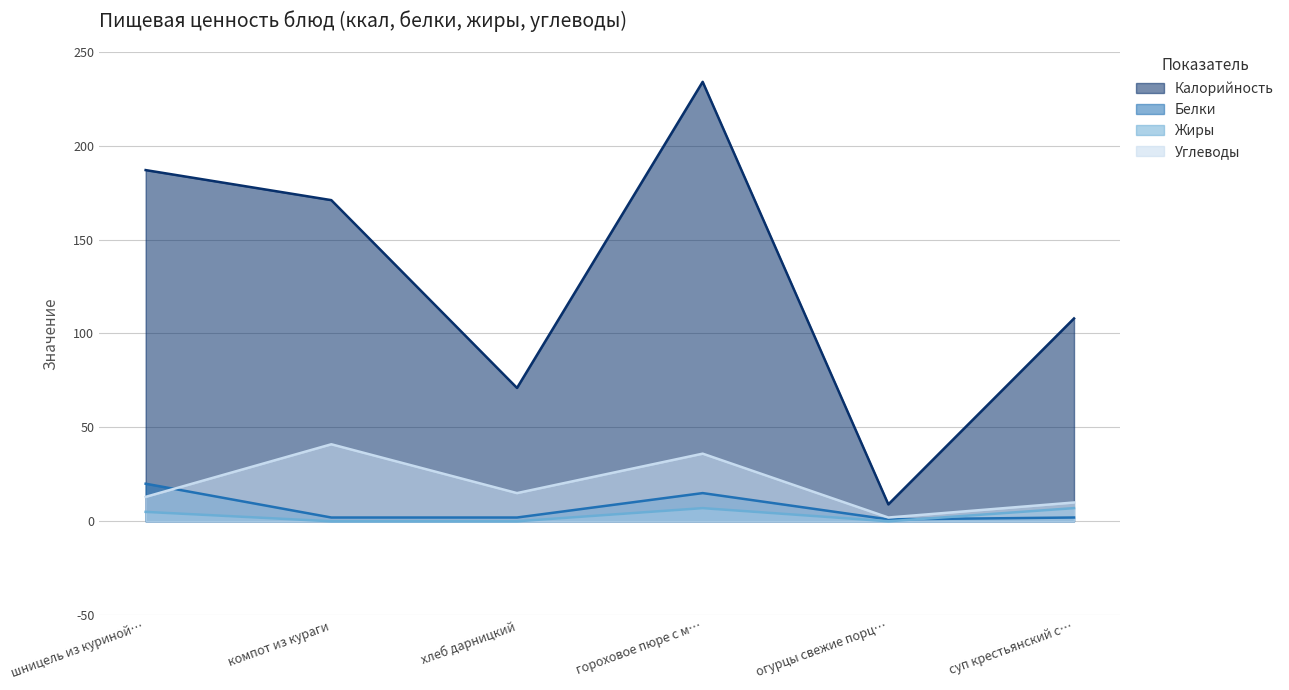

At which label does Белки first exceed 2?

шницель из куриной…